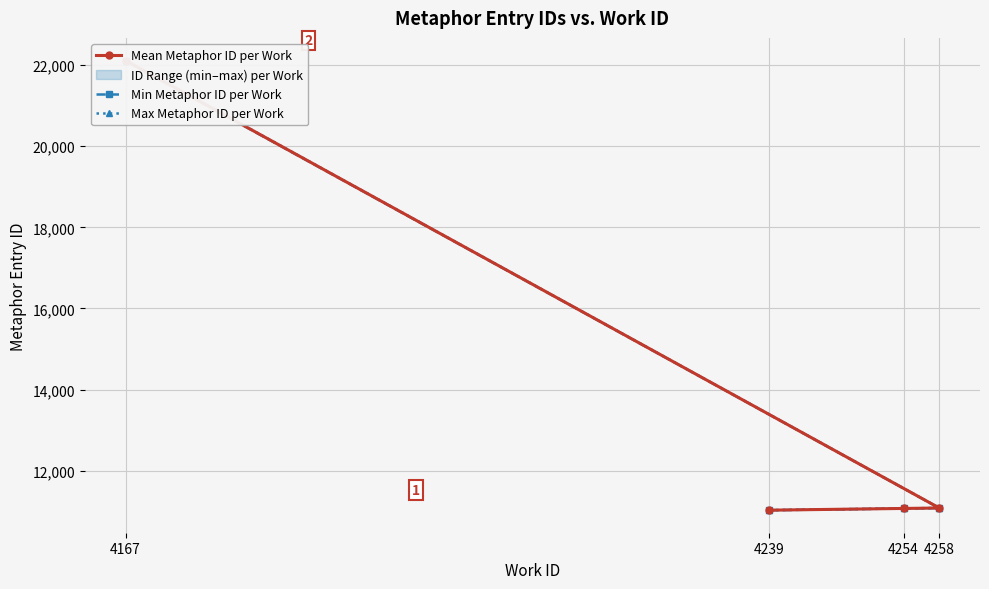

What is the highest value of the Mean Metaphor ID per Work series?

22110.5